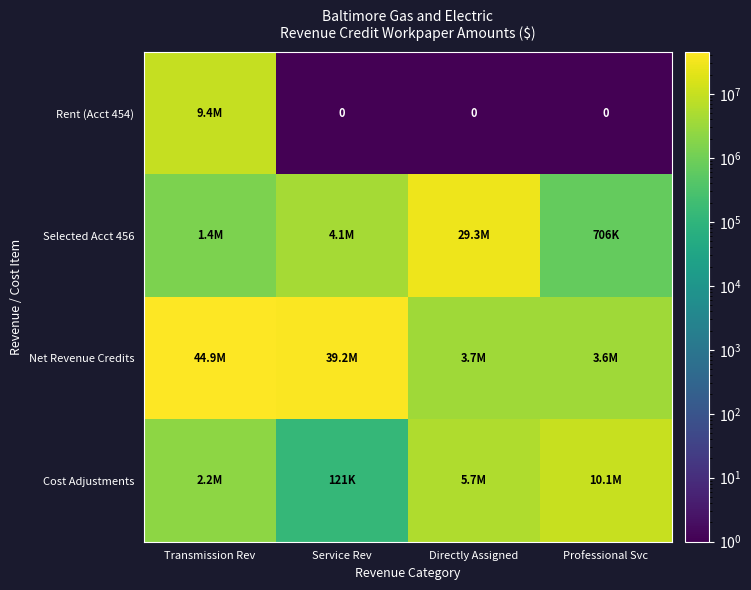

List the labels in order of Net Revenue Credits value, largest first.

Transmission Rev, Service Rev, Directly Assigned, Professional Svc